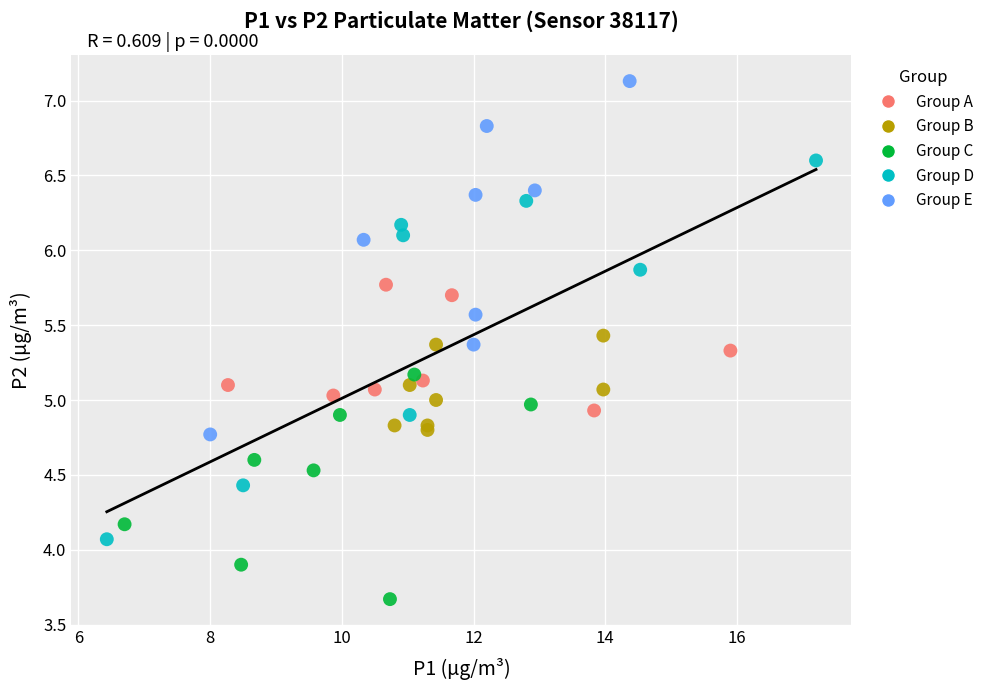

Which series has the largest Y range (max minus min)?

Group D